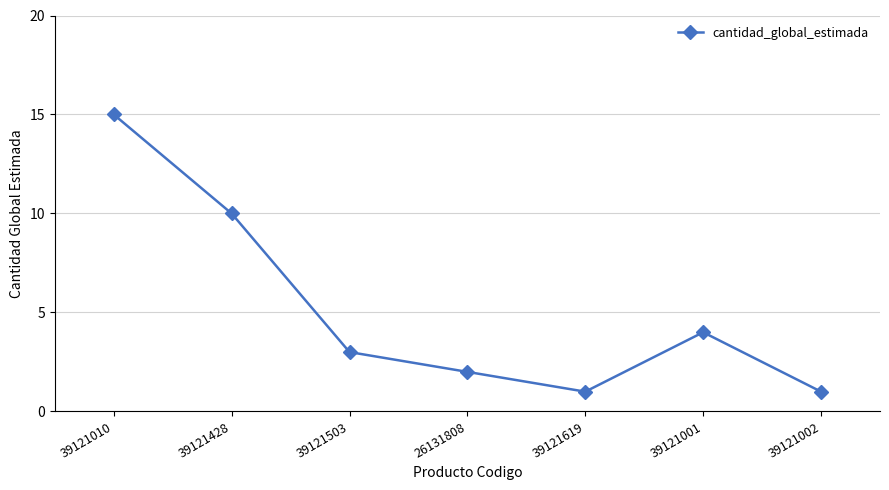

Which category has the highest value across all series?

39121010